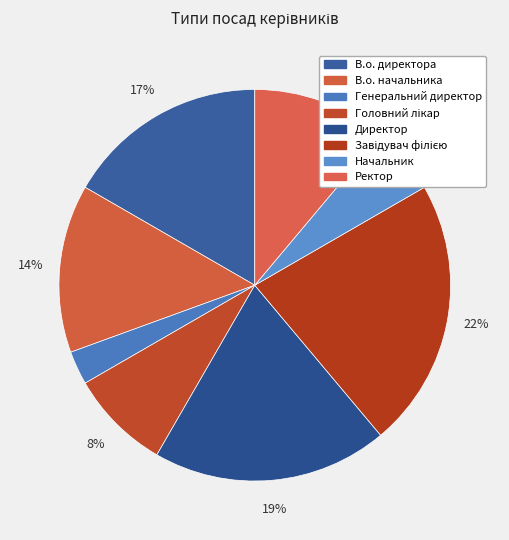

To the nearest percent, what is the difference between the Генеральний директор and В.о. начальника slice percentages?

11%